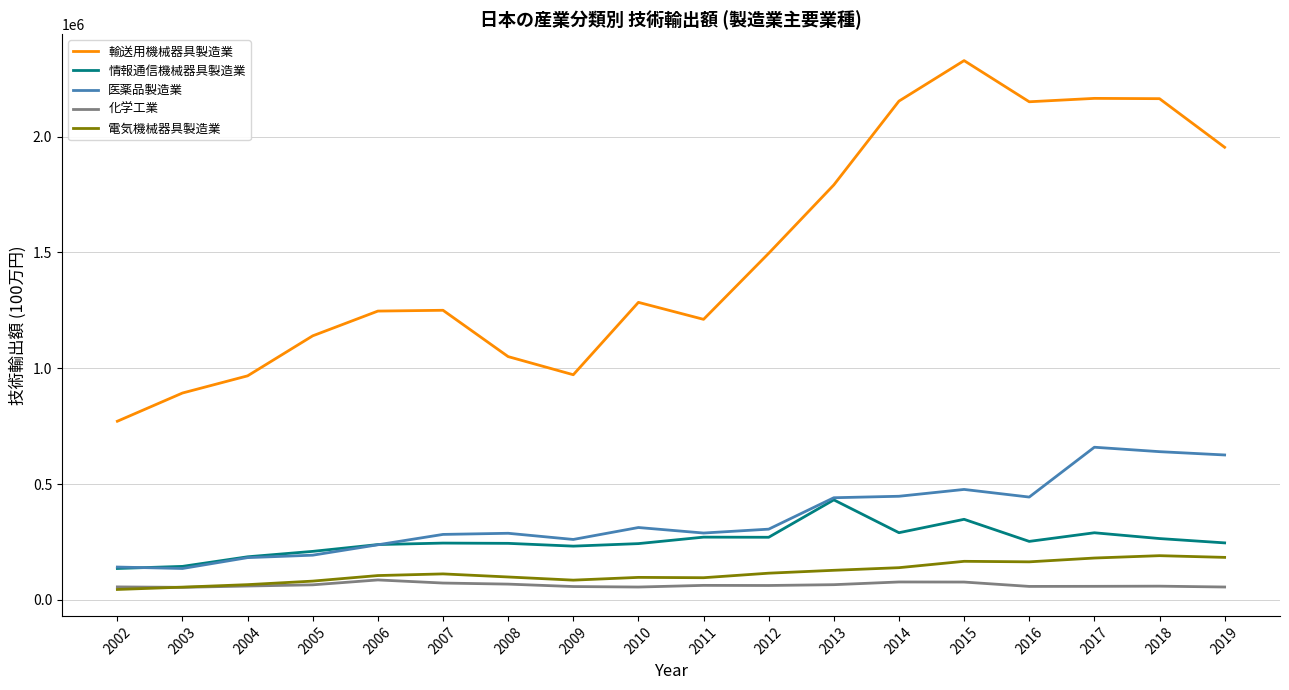

What is the greatest value displayed?

2327676